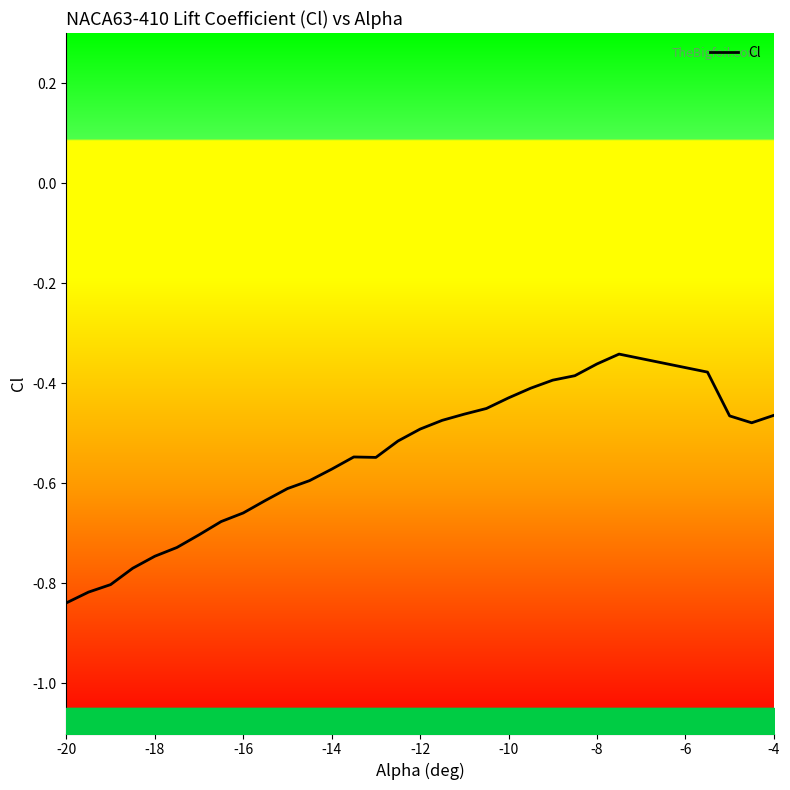

How many interior local valleys (lower than both neighbors) does the data have?

2